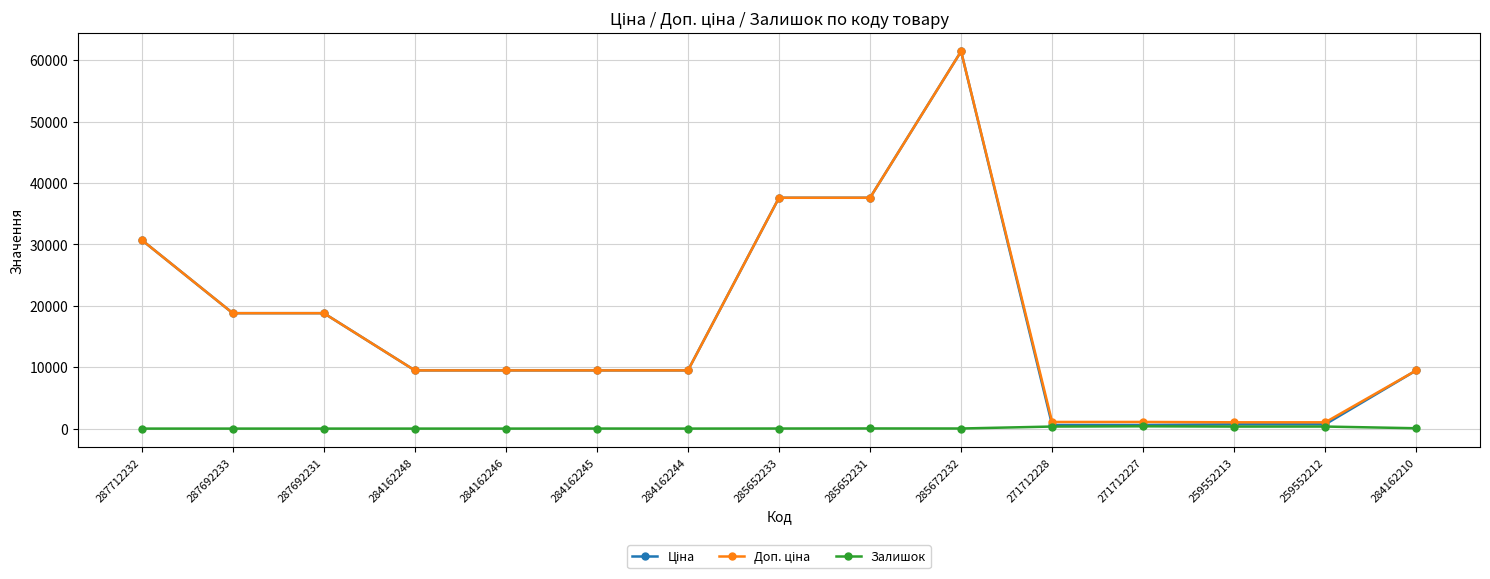

At which category is the sum across all series the highest?

285672232